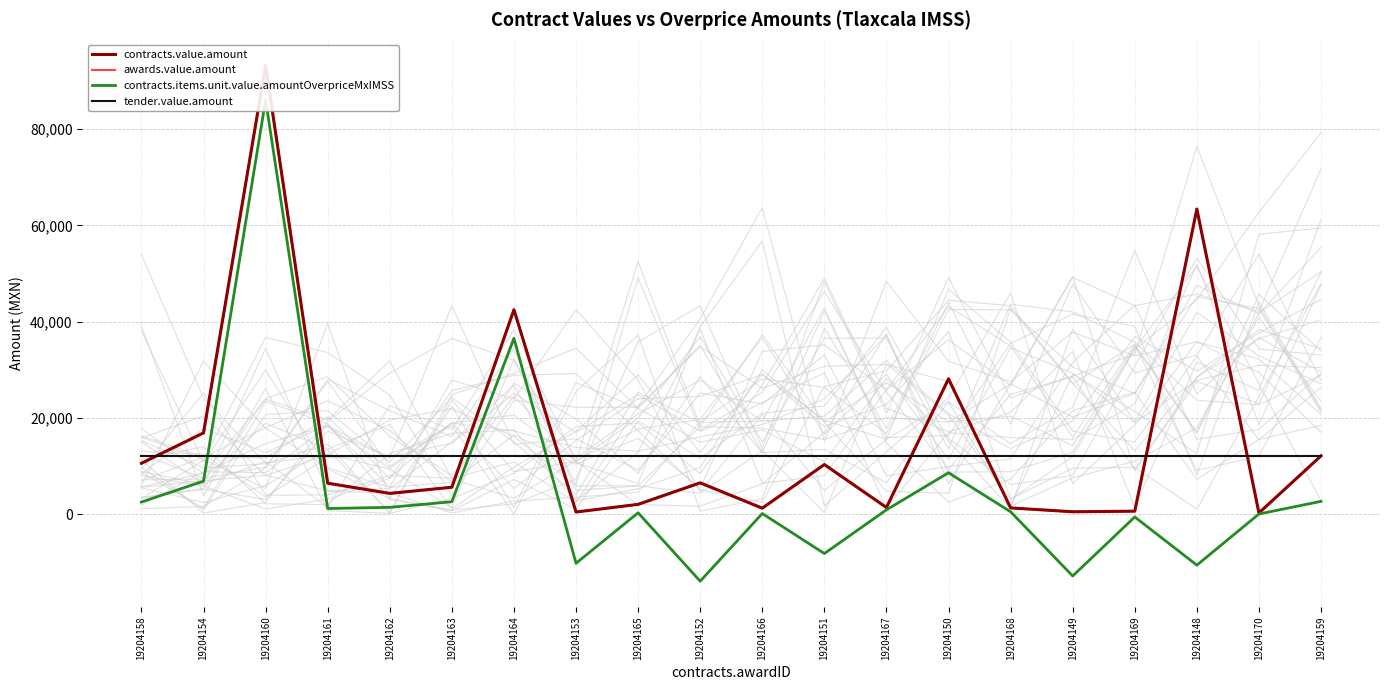

How many values in the contracts.items.unit.value.amountOverpriceMxIMSS series are below 895?

10